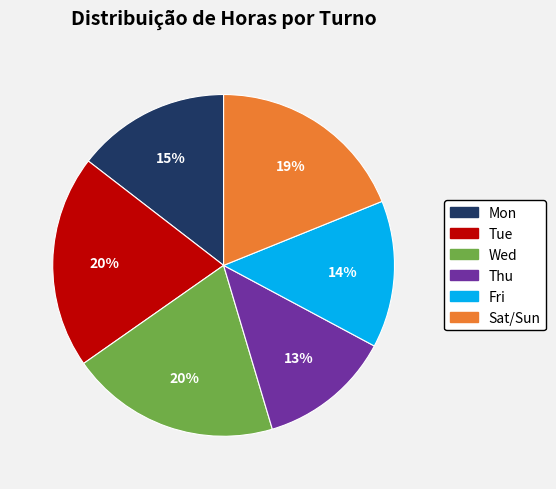

Does any single category account for the majority?

No